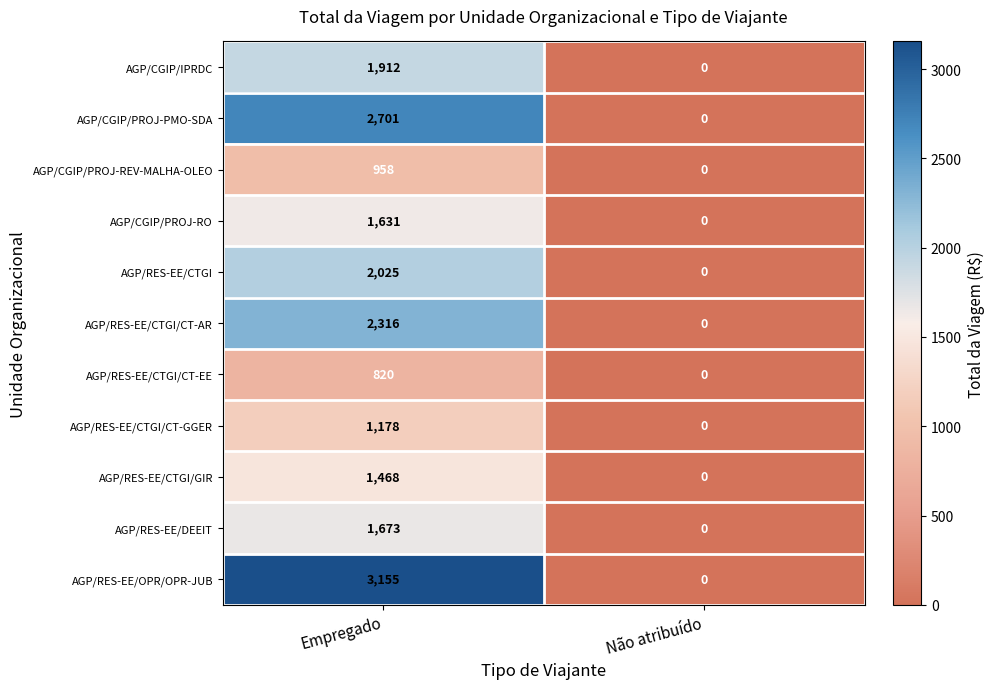

What is the difference between the AGP/CGIP/PROJ-PMO-SDA values at Empregado and Não atribuído?

2701